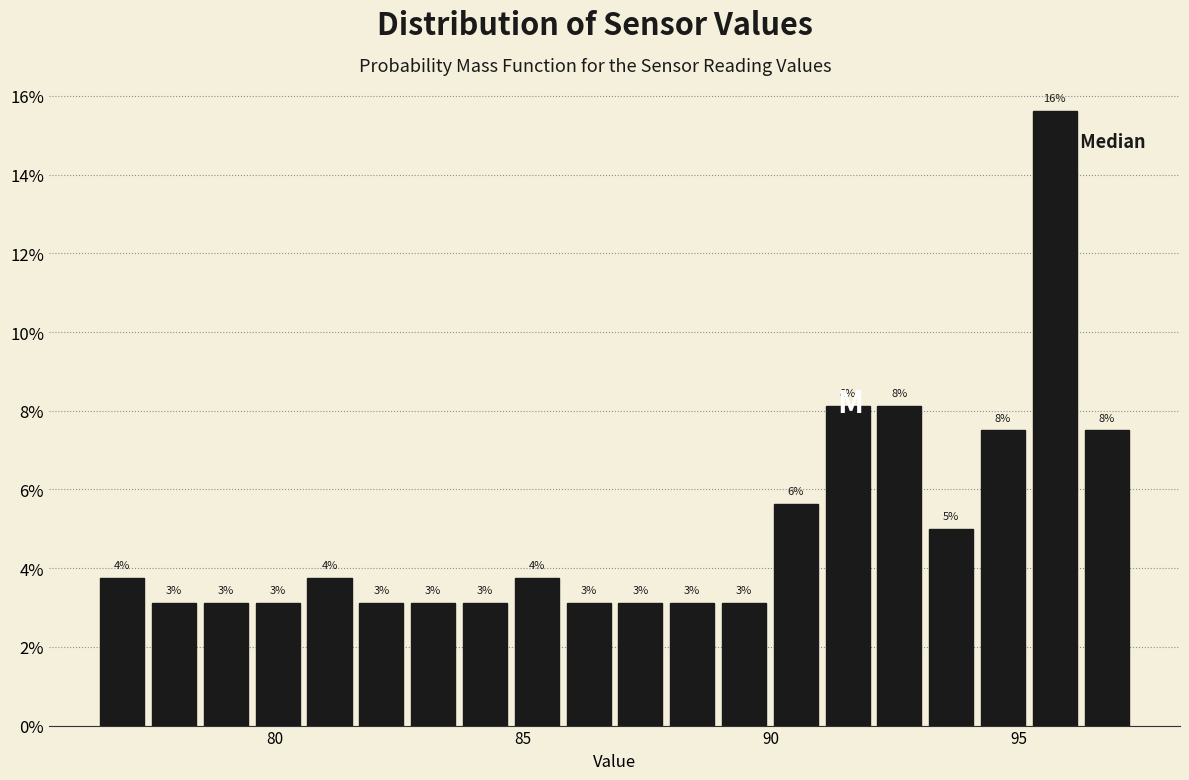

Around what value on the x-axis is the tallest bar? Give the approximate position of its centre, as read against the axis.

95.5